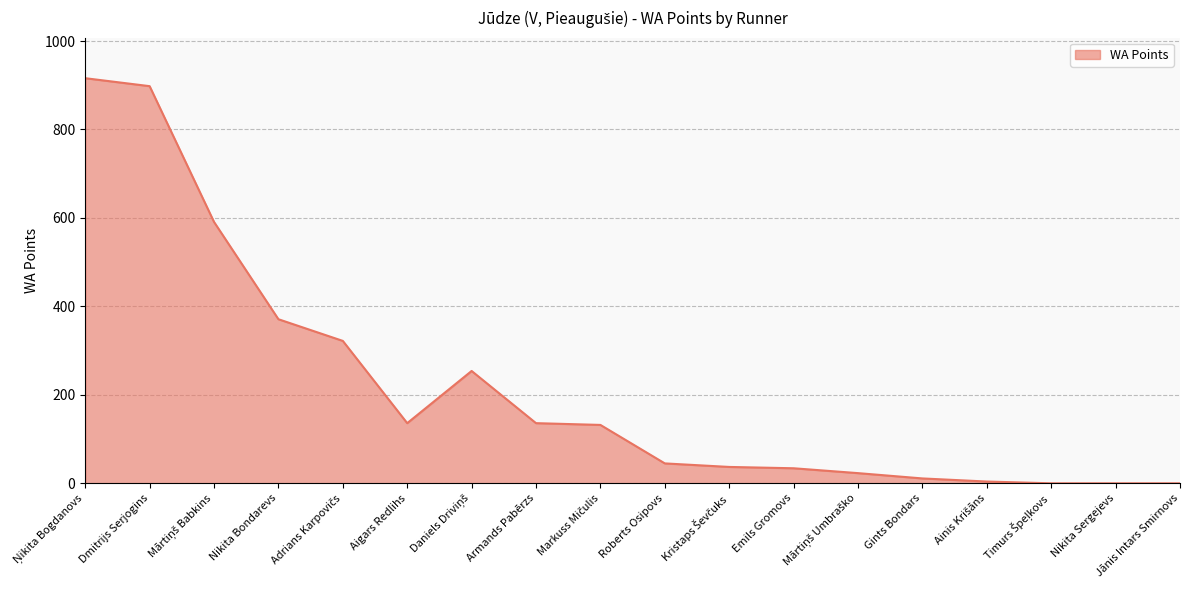

At which label is the value closest to 458?

Nikita Bondarevs